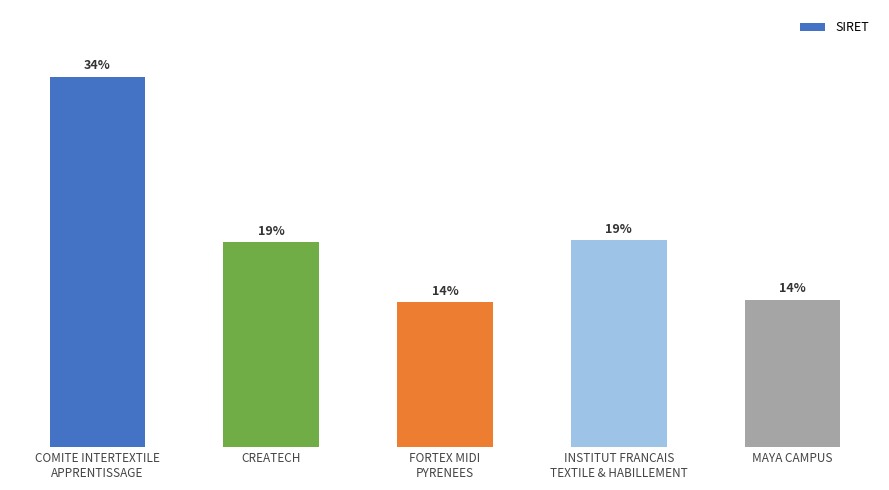

Reading left to right, transcribe all the data shown in this chart.

COMITE INTERTEXTILE
APPRENTISSAGE=34.5	CREATECH=19.1	FORTEX MIDI
PYRENEES=13.5	INSTITUT FRANCAIS
TEXTILE & HABILLEMENT=19.3	MAYA CAMPUS=13.7